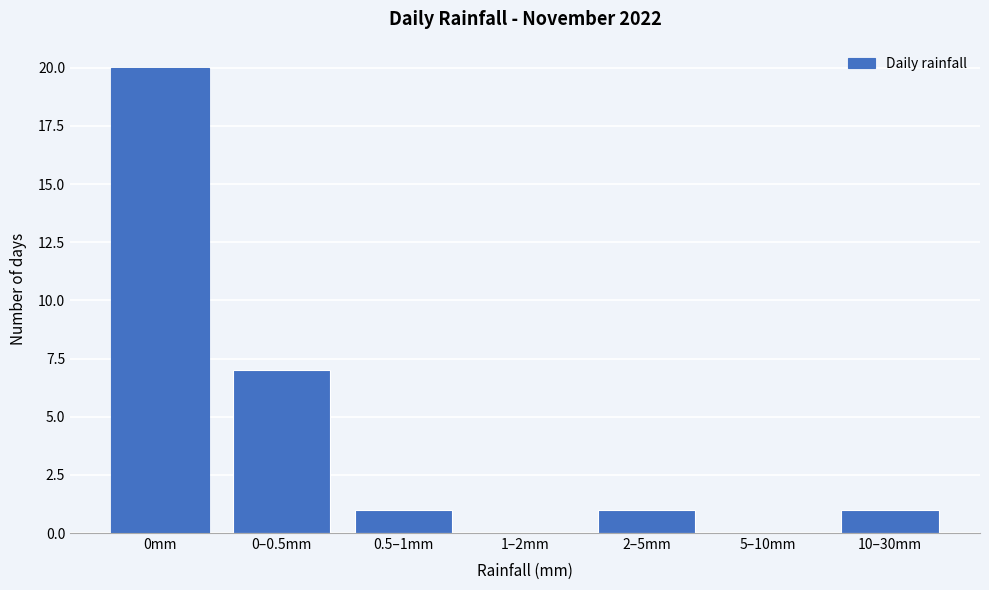

Reading left to right, transcribe all the data shown in this chart.

0mm=20	0–0.5mm=7	0.5–1mm=1	1–2mm=0	2–5mm=1	5–10mm=0	10–30mm=1